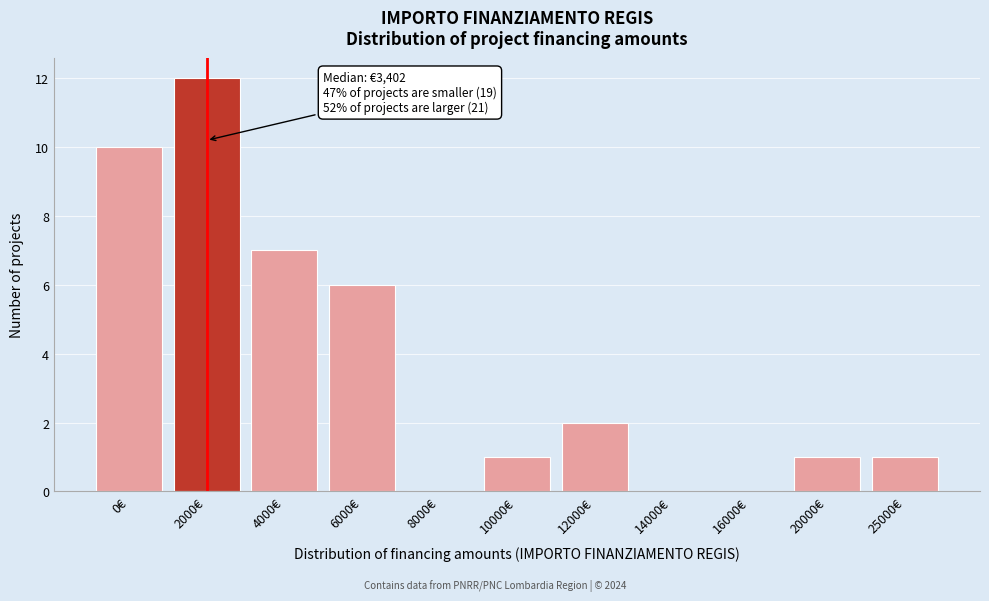

Reading left to right, list all the values displayed in this chart.

0€=10	2000€=12	4000€=7	6000€=6	8000€=0	10000€=1	12000€=2	14000€=0	16000€=0	20000€=1	25000€=1